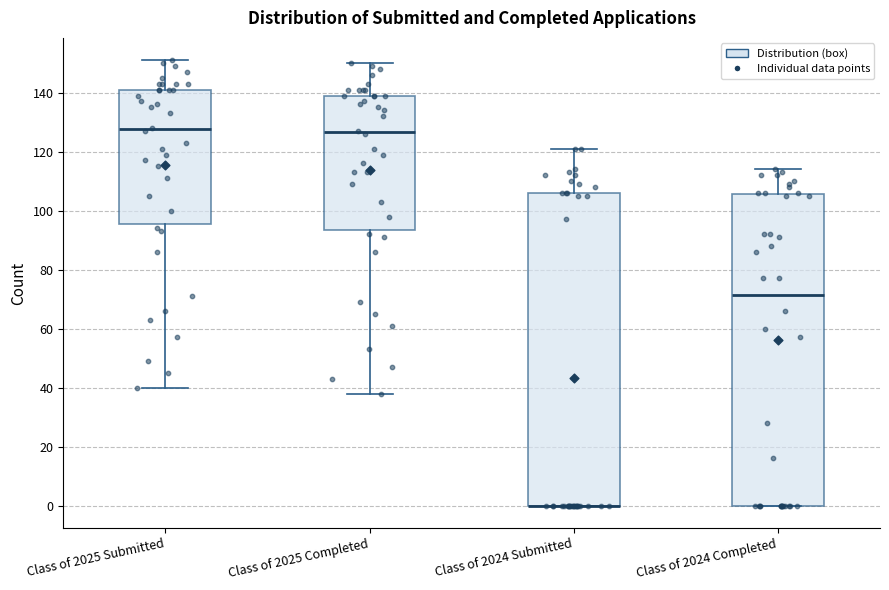

Where does the median line of the box for Class of 2025 Completed sit on the y-axis? The values are not printed on the chart, so give them approximately, as read against the axis.

126